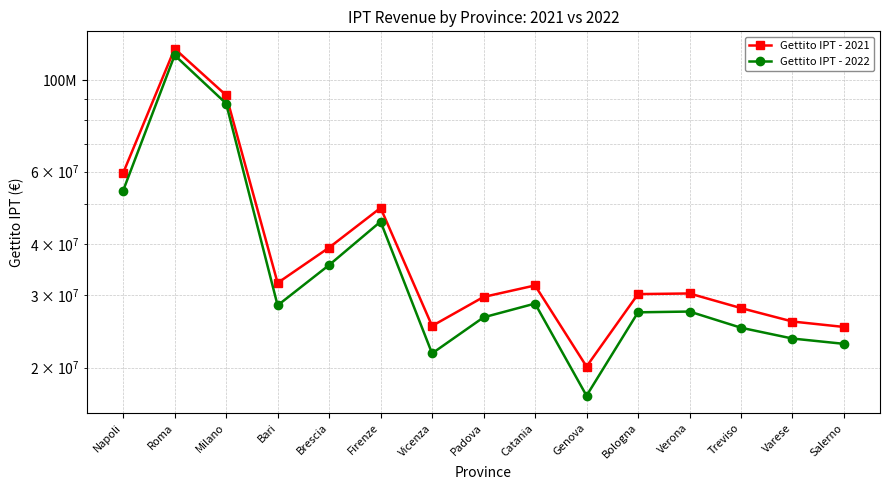

What is the minimum value for Gettito IPT - 2022?

17081868